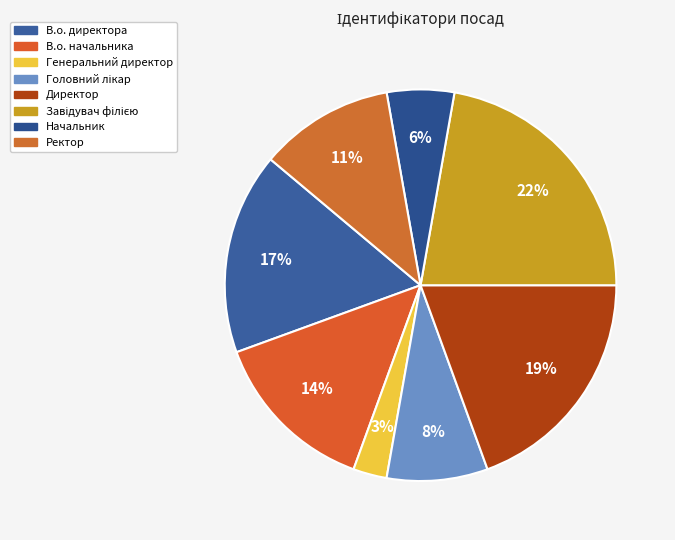

Is it true that Директор is 19% of the pie?

True